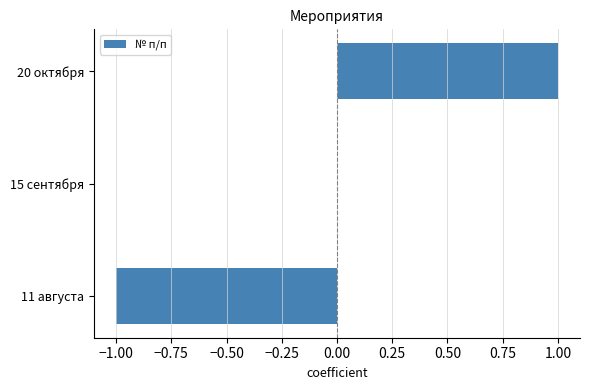

The value at 20 октября is 1. True or false?

True